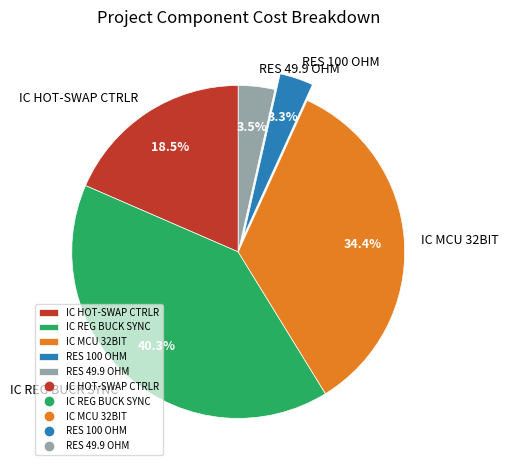

Combined, do IC MCU 32BIT and IC HOT-SWAP CTRLR account for over 50%?

Yes